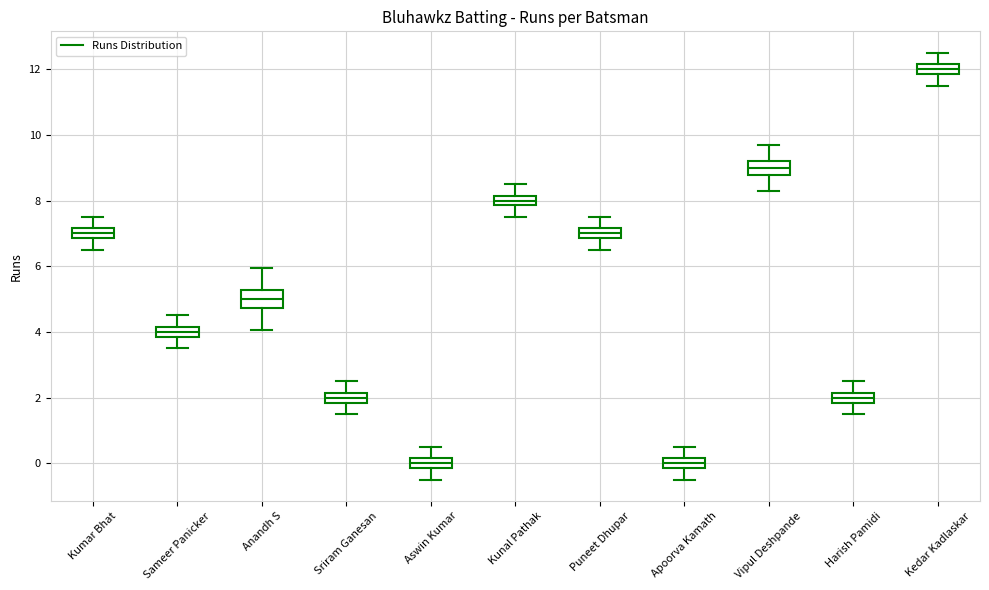

Which box's median line is the highest?

Kedar Kadlaskar